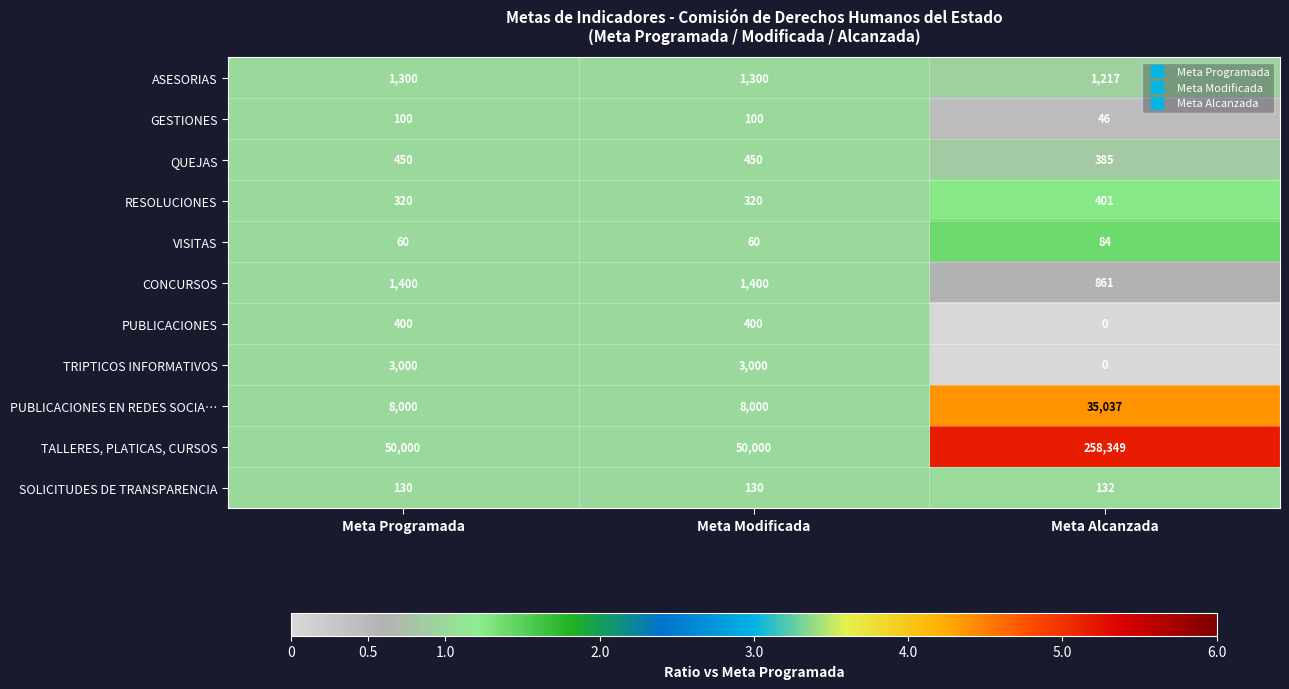

Which series changed the most between Meta Modificada and Meta Alcanzada?

TALLERES, PLATICAS, CURSOS